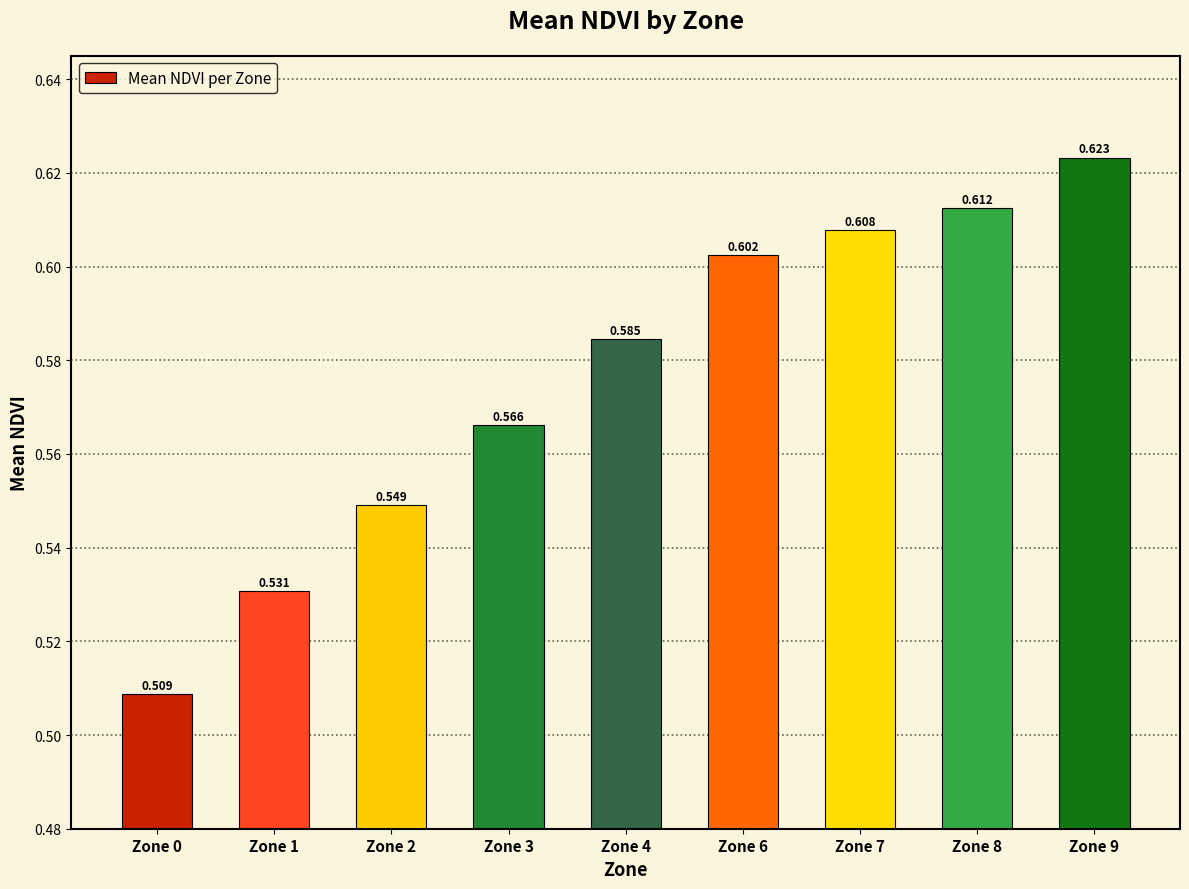

Is it true that the value at Zone 9 is 0.6?

True